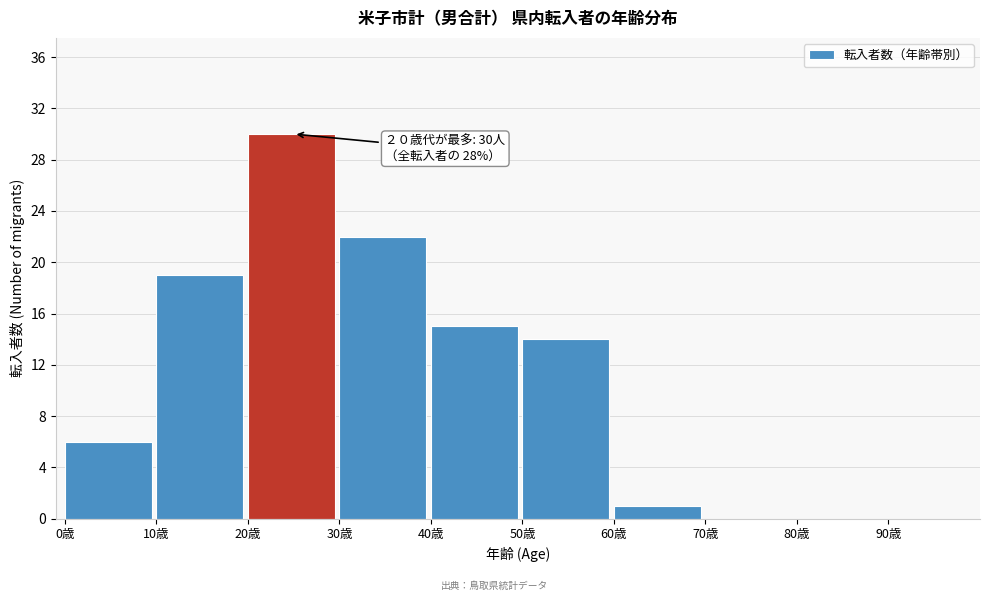

Over which range of the x-axis is the bar tallest?

20 to 30